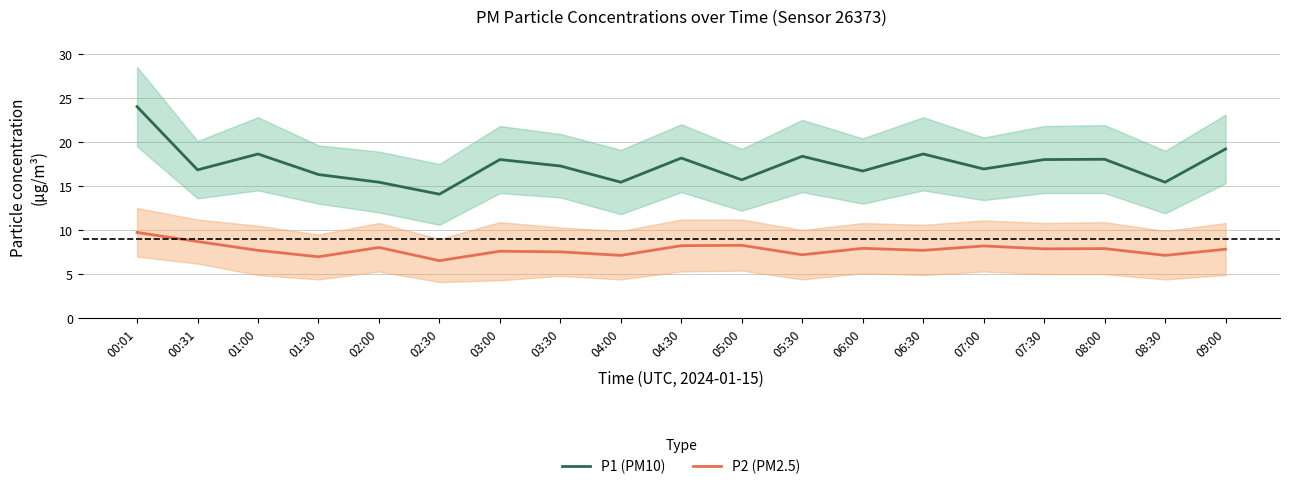

Does the chart have visible grid lines?

Yes